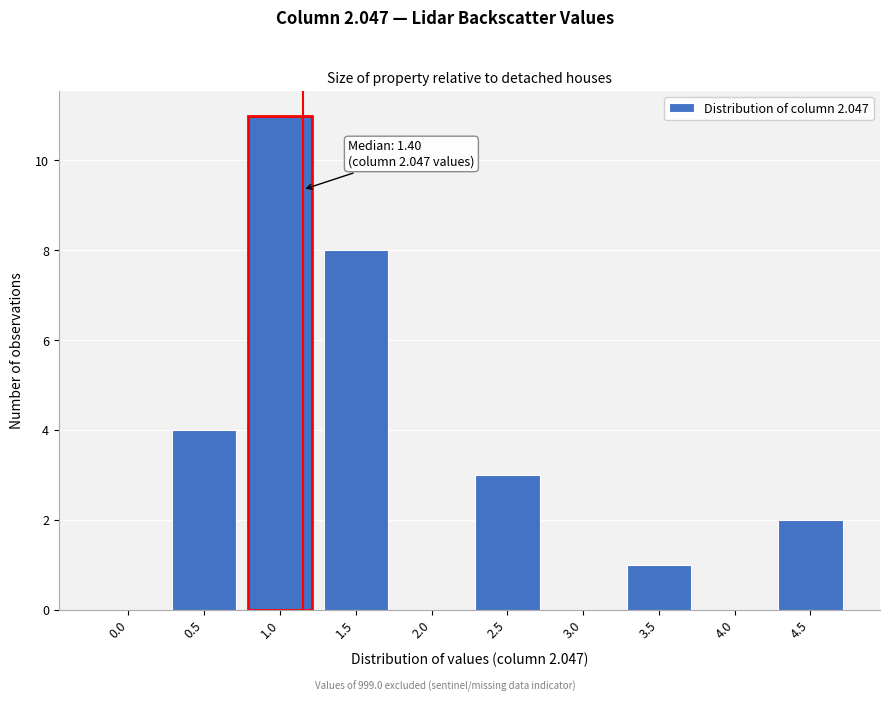

Reading left to right, transcribe all the data shown in this chart.

0.0=0	0.5=4	1.0=11	1.5=8	2.0=0	2.5=3	3.0=0	3.5=1	4.0=0	4.5=2